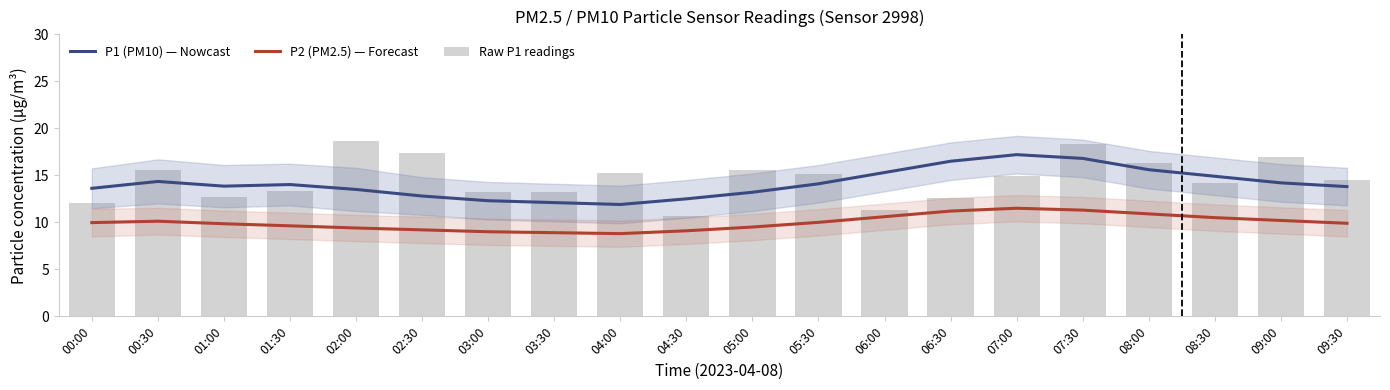

List the series in order of their peak value, lowest first.

P2 (PM2.5) — Forecast, P1 (PM10) — Nowcast, Raw P1 readings